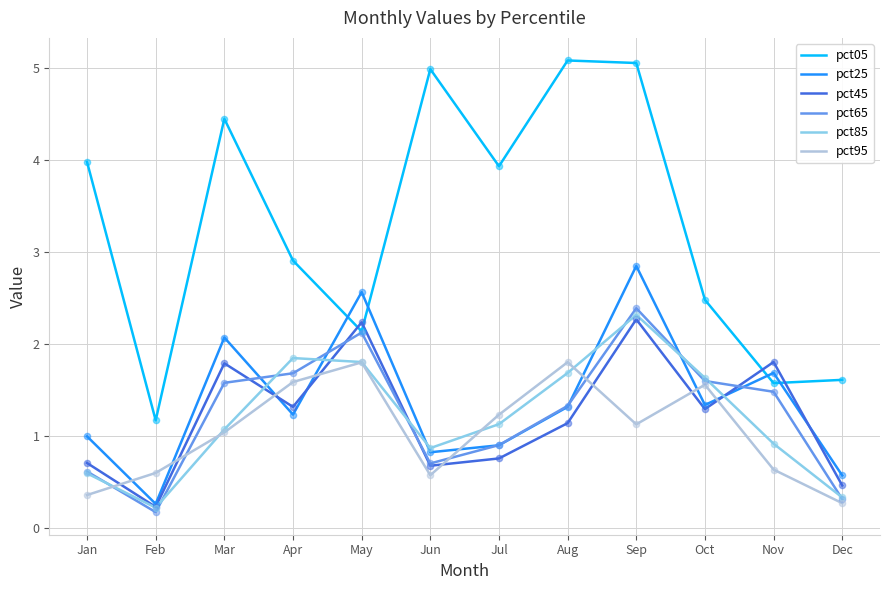

Which series has the widest spread of values?

pct05